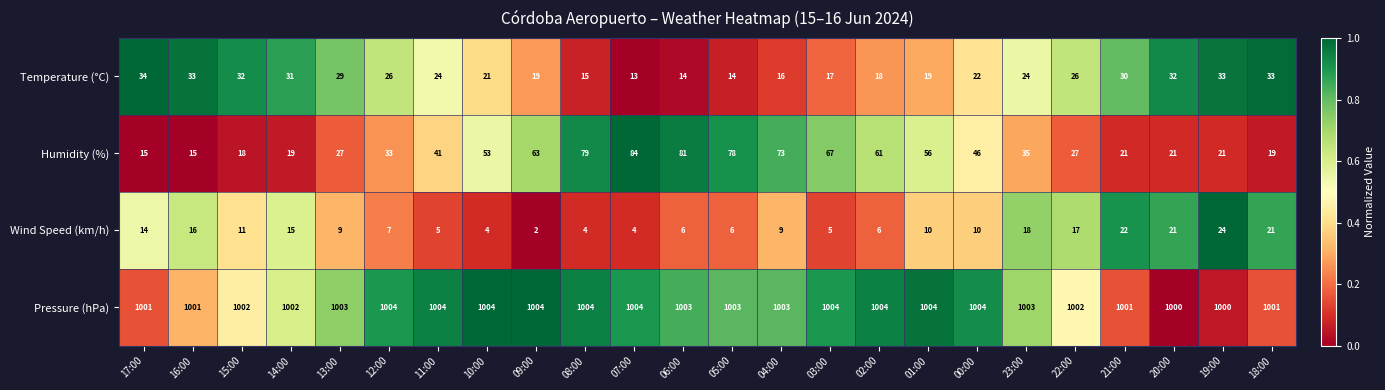

What is the difference between the second highest and second lowest values in the Wind Speed (km/h) series?

18